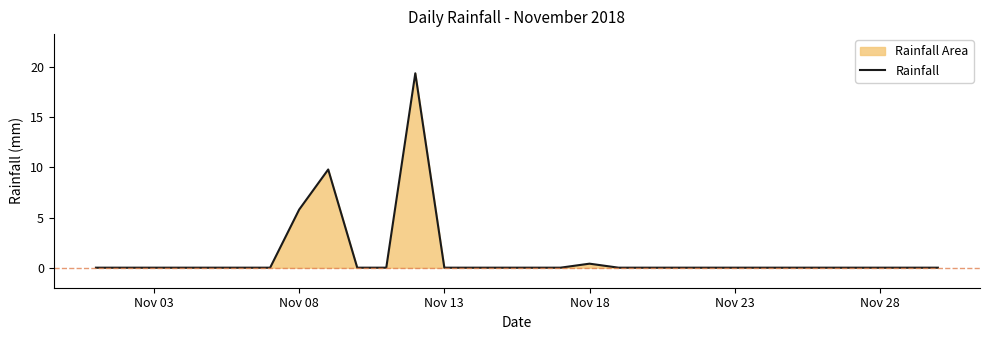

True or false: the data shows -6.1 at Nov 23.

False